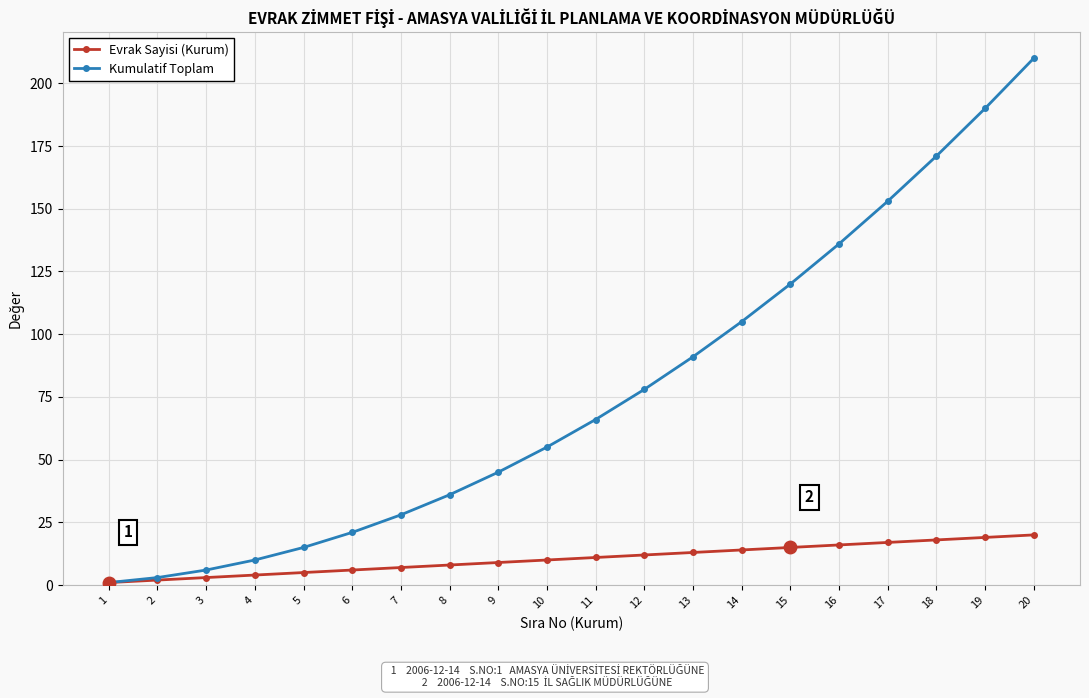

At which category is the sum across all series the highest?

20